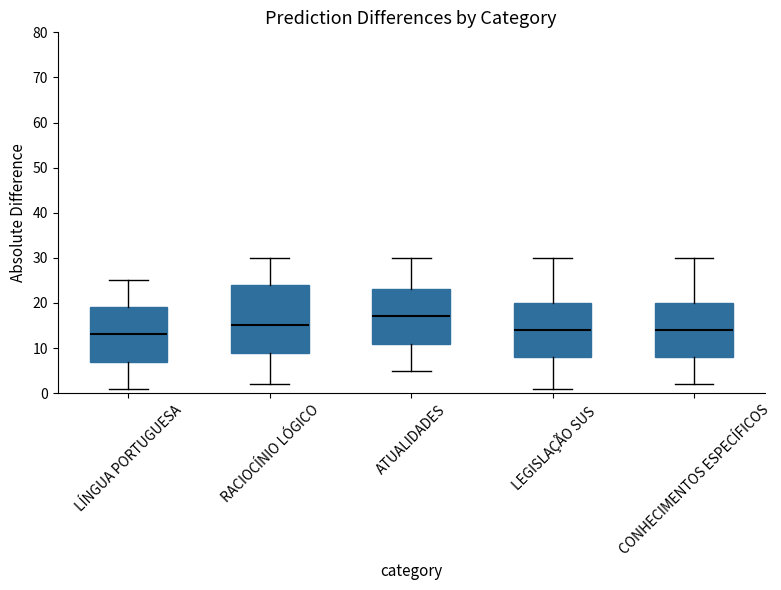

Which box's median line is the lowest?

LÍNGUA PORTUGUESA